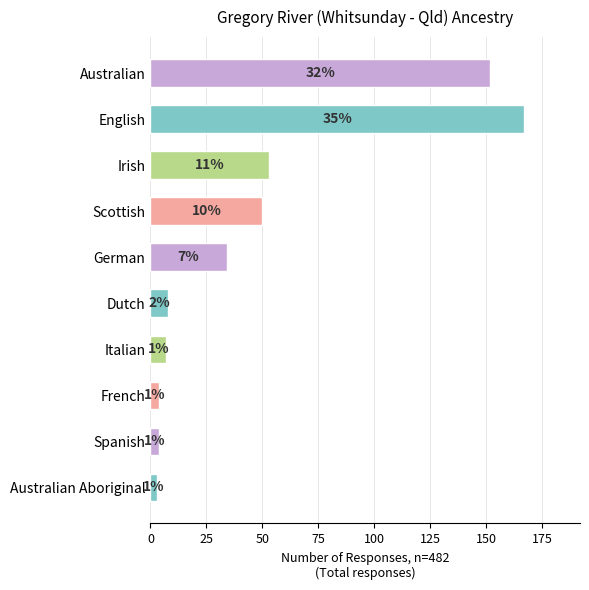

Rank the categories by value from highest to lowest.

English, Australian, Irish, Scottish, German, Dutch, Italian, French, Spanish, Australian Aboriginal